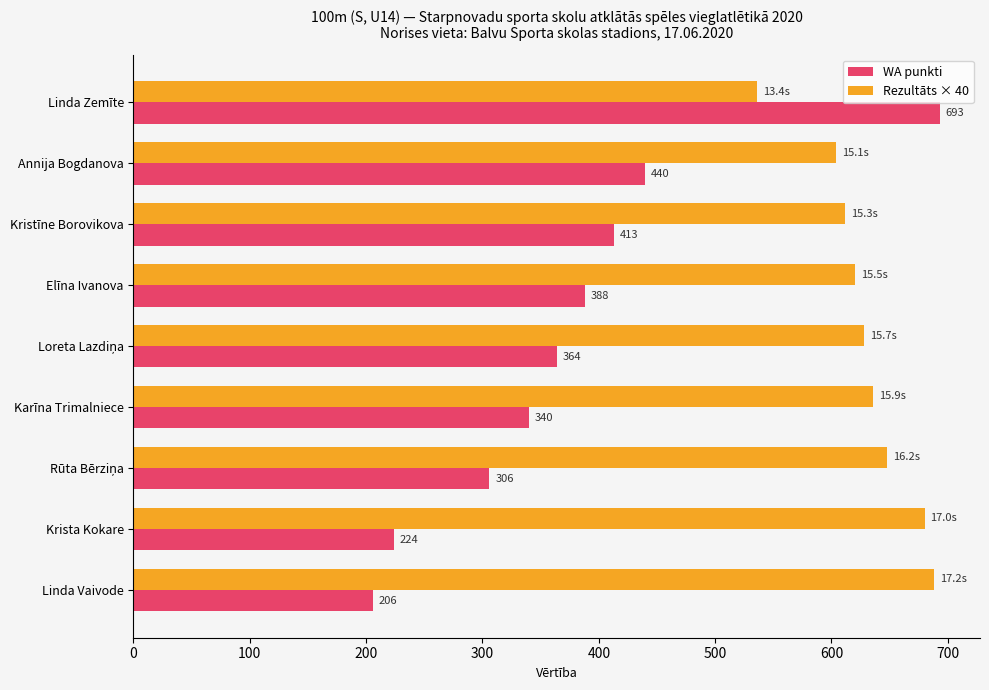

At which label does WA punkti reach its peak?

Linda Zemīte